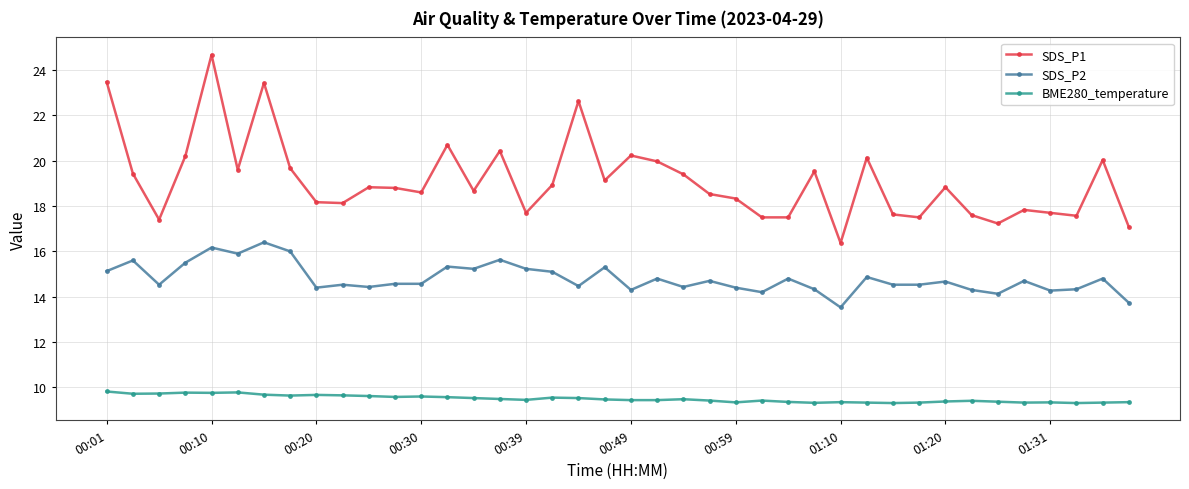

What are all the series names shown in the legend?

SDS_P1, SDS_P2, BME280_temperature